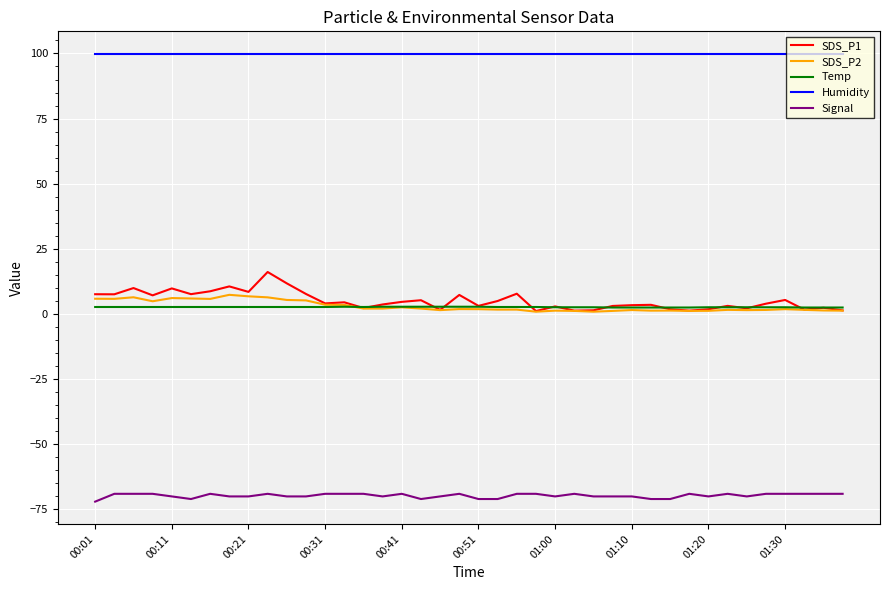

True or false: SDS_P1 and Humidity intersect in this chart.

False